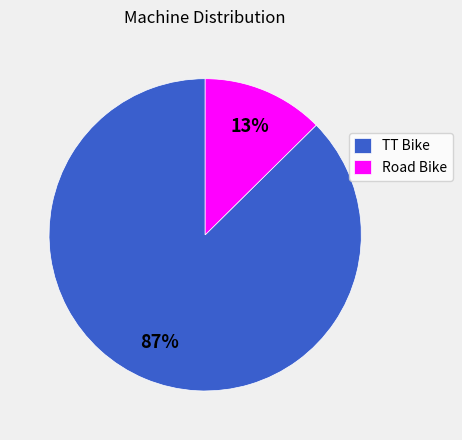

To the nearest percent, what percentage of the pie is Road Bike?

13%